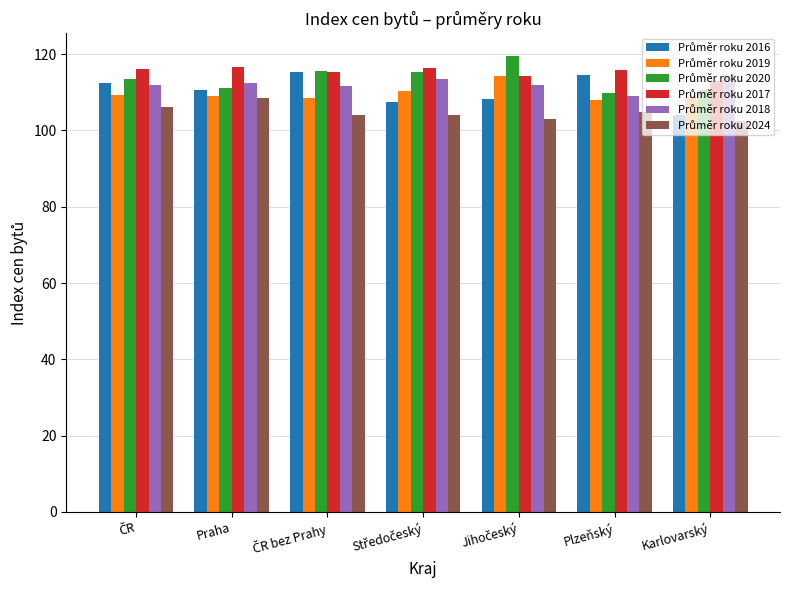

What is the greatest value displayed?

119.5